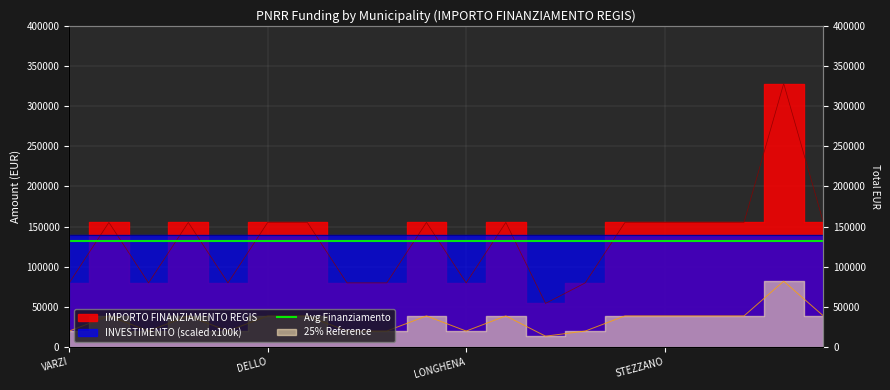

How many points are higher than both their immediate neighbors (excluding endpoints)?

5